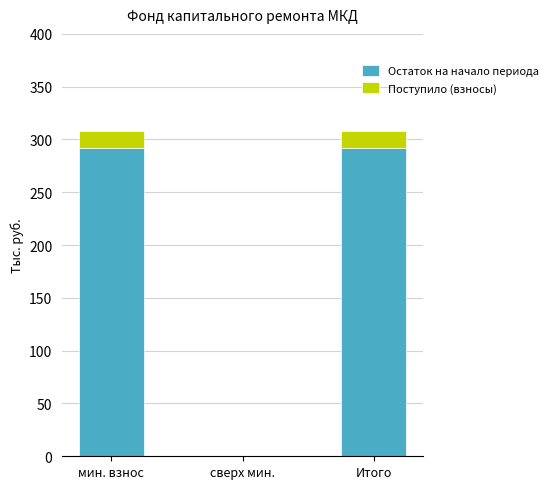

The Остаток на начало периода series shows 292.0 at Итого. True or false?

True